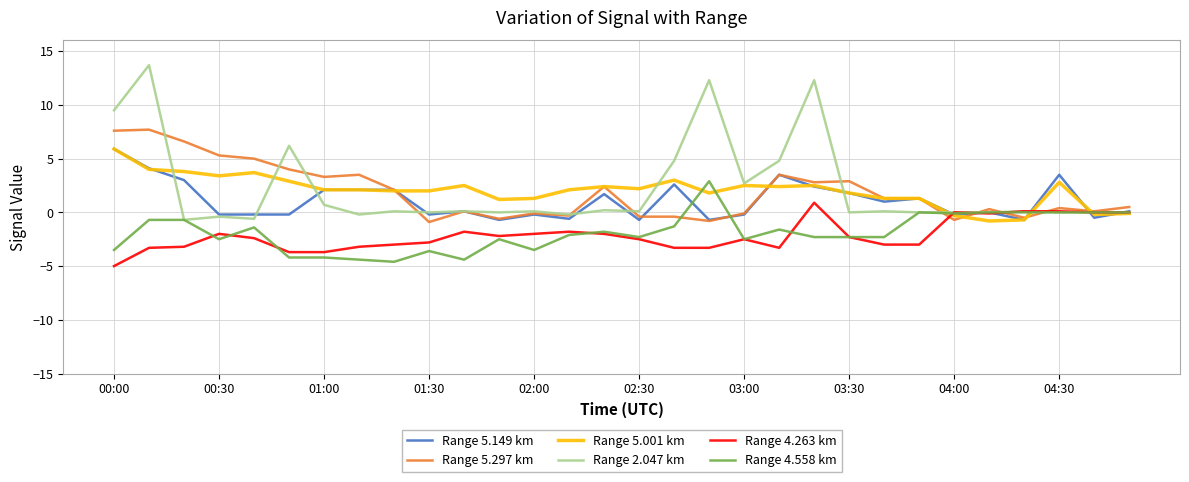

What is the greatest value displayed?

13.7